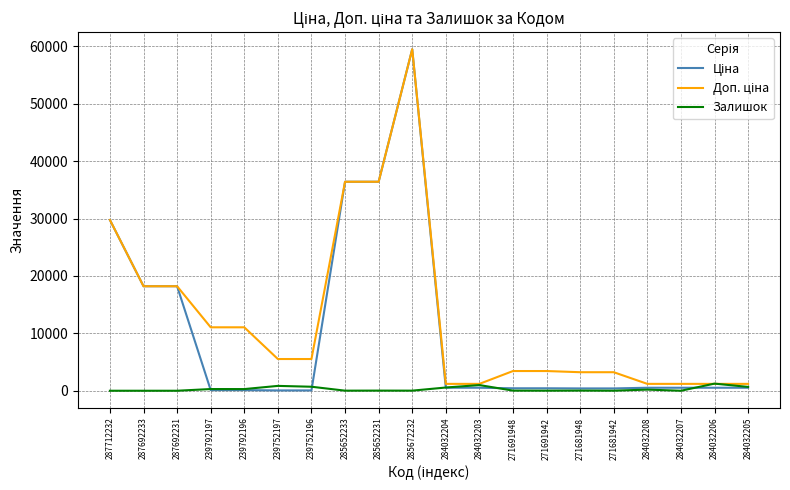

What is the total value across all series at 287692231?

36424.0